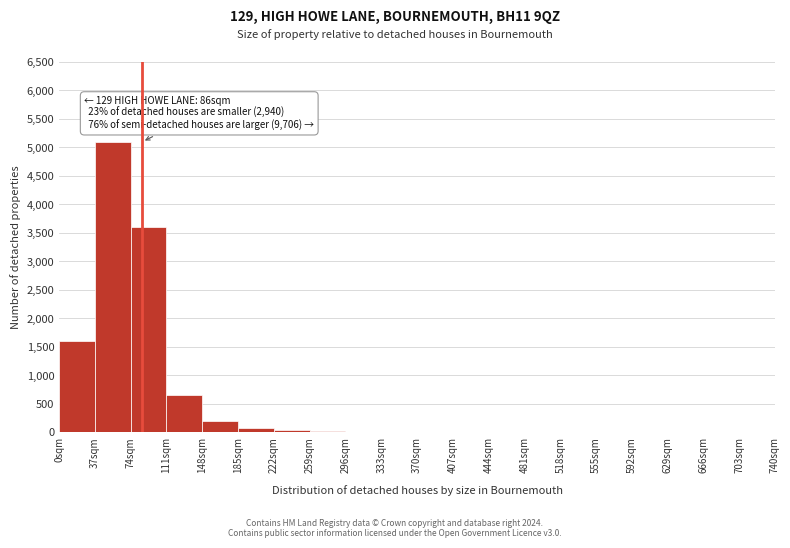

Which range on the x-axis has the tallest bar?

37 to 74